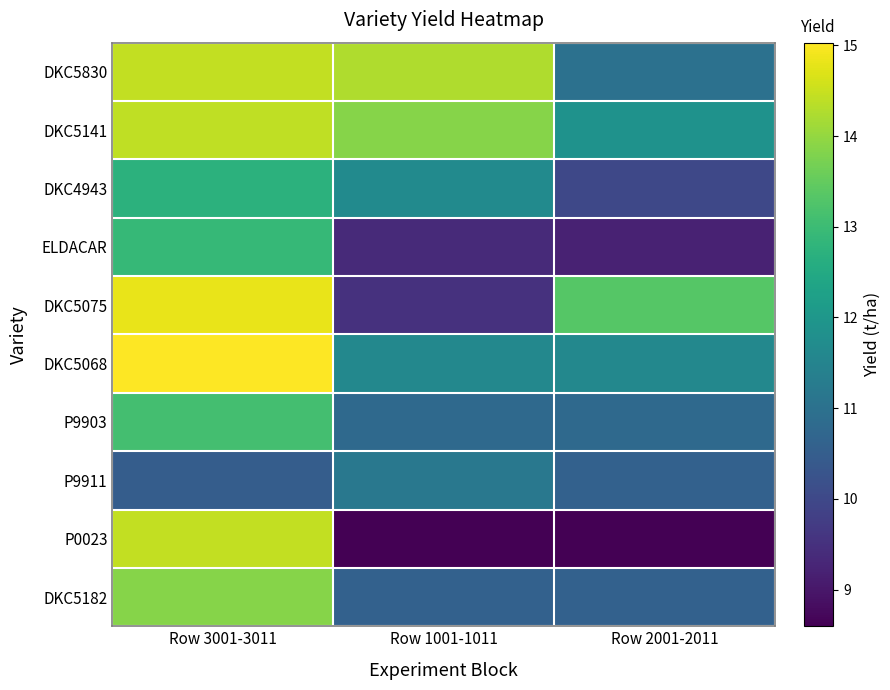

Which series has the widest spread of values?

P0023